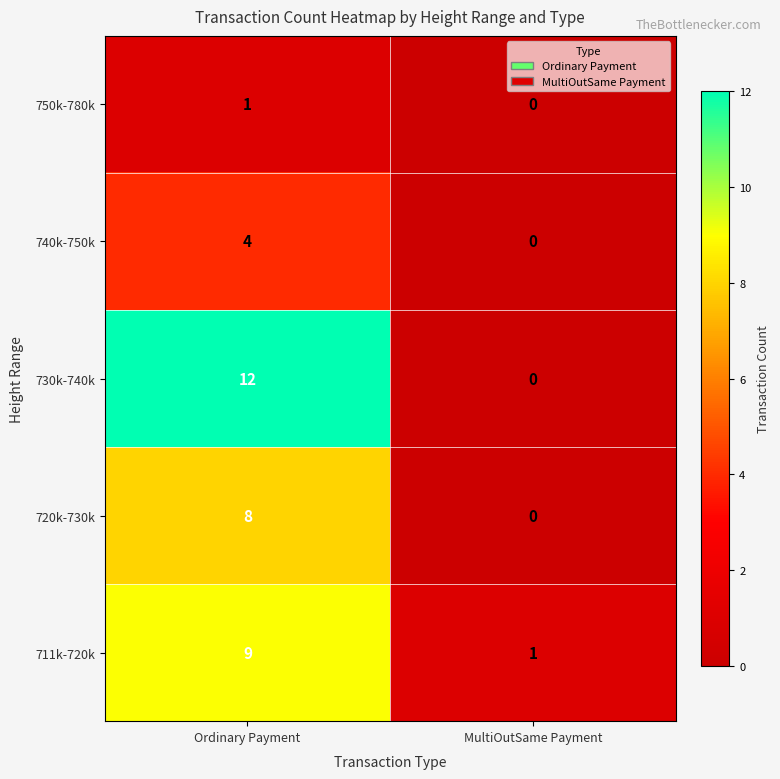

How many series are shown in this chart?

5